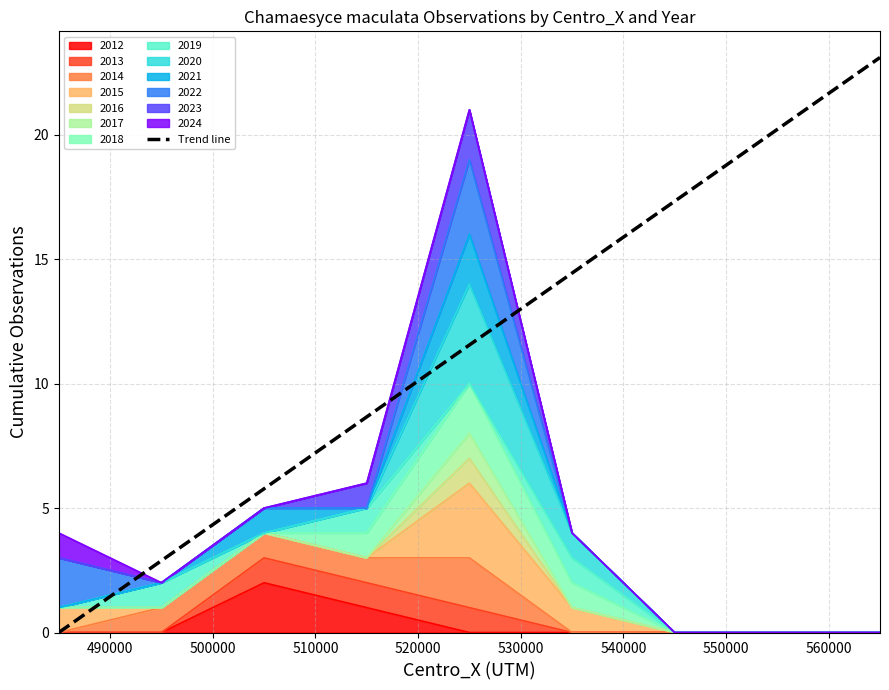

At which label does the data first exceed 11?

520000